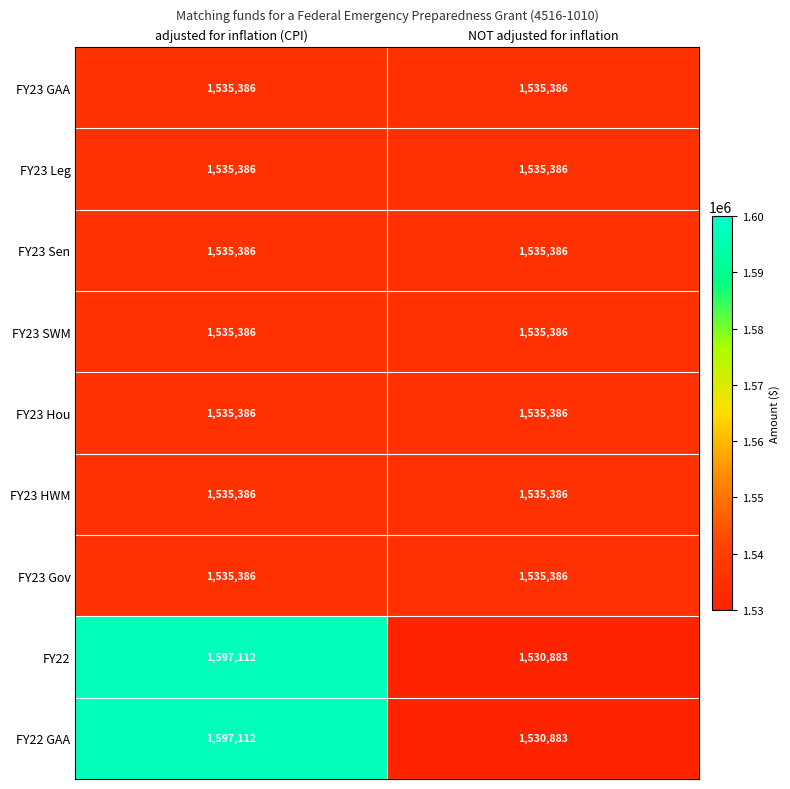

The FY22 series shows 1530883 at NOT adjusted for inflation. True or false?

True